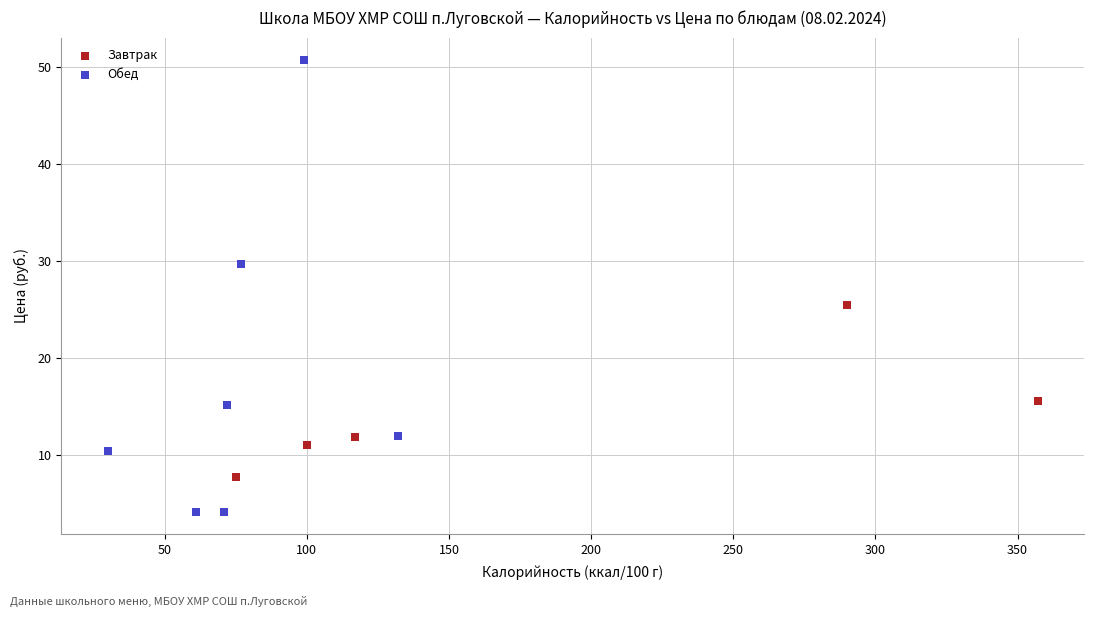

Which series reaches the maximum Y coordinate?

Обед